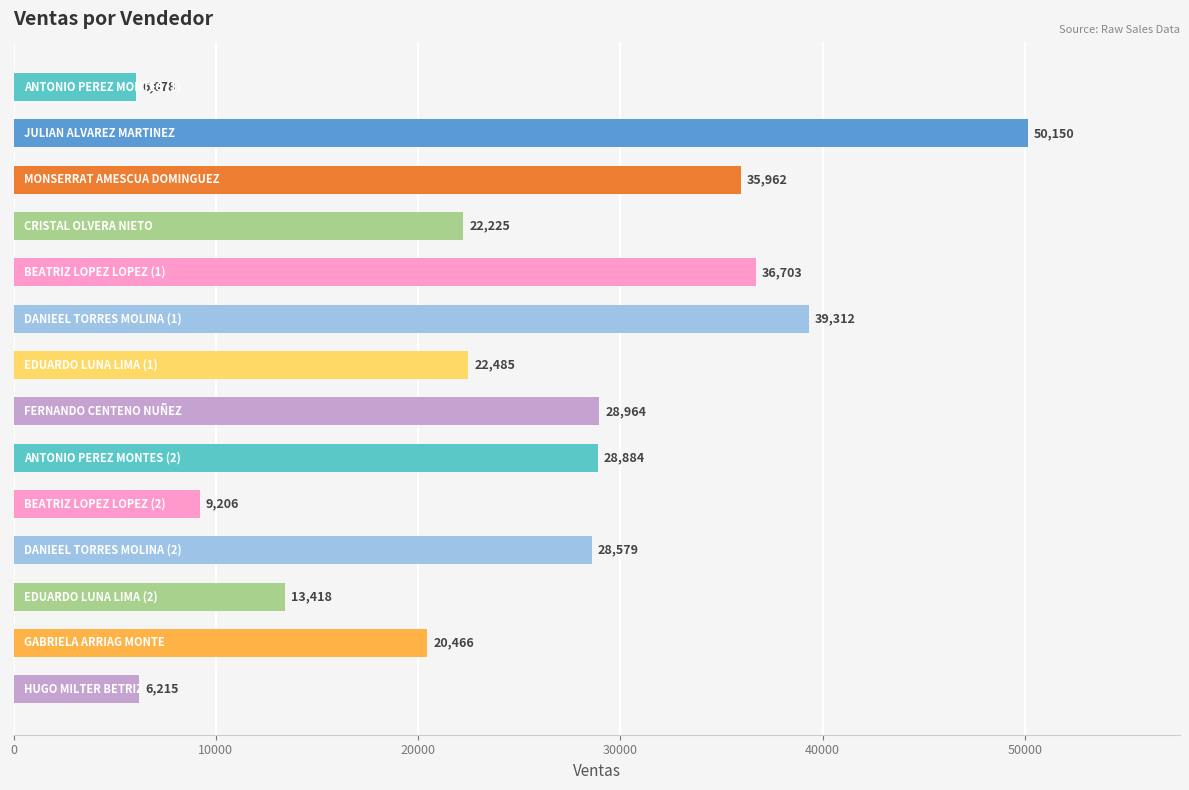

What is the average value?

24903